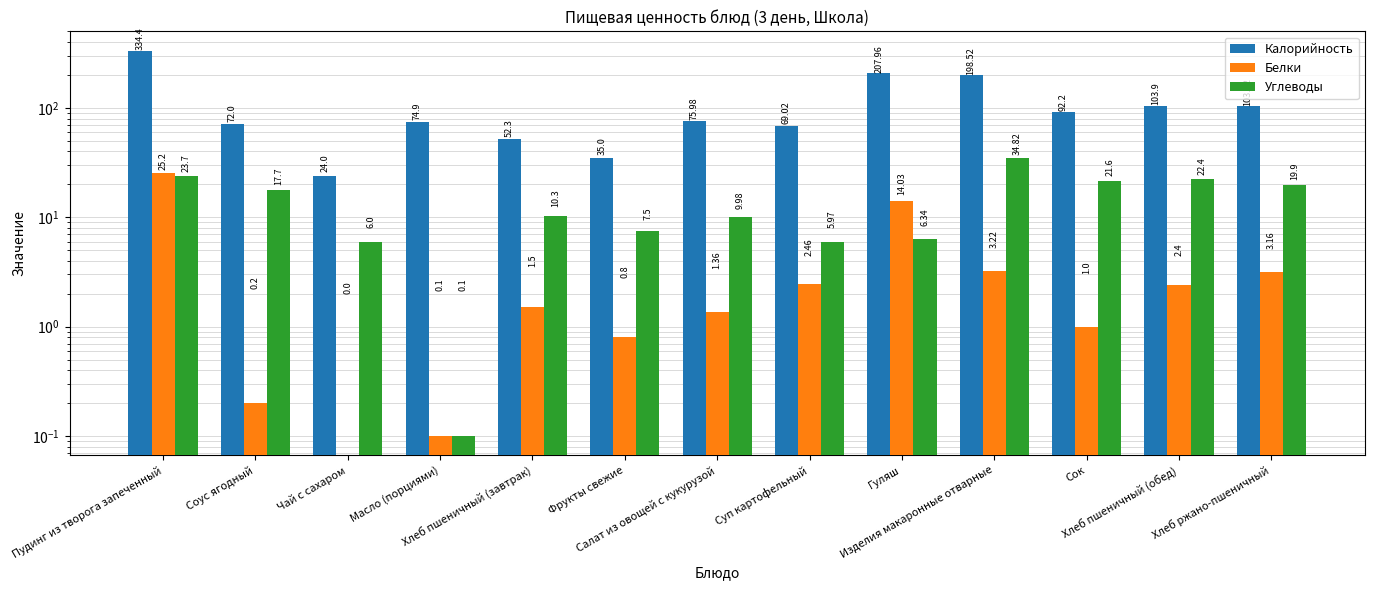

Between Салат из овощей с кукурузой and Сок, which is larger?

Сок